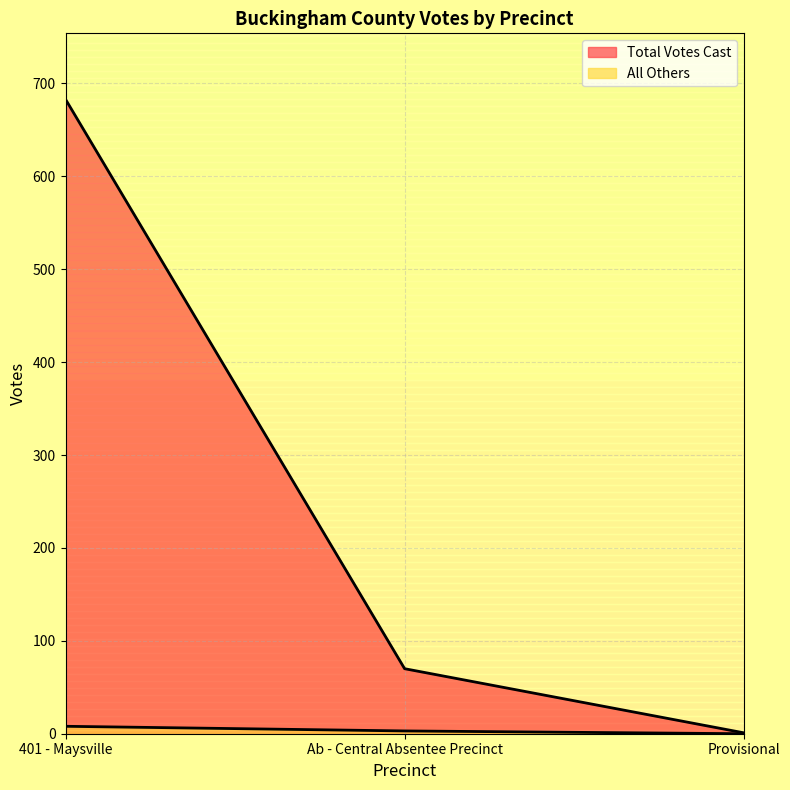

What is the label of the 3rd point from the right?

401 - Maysville